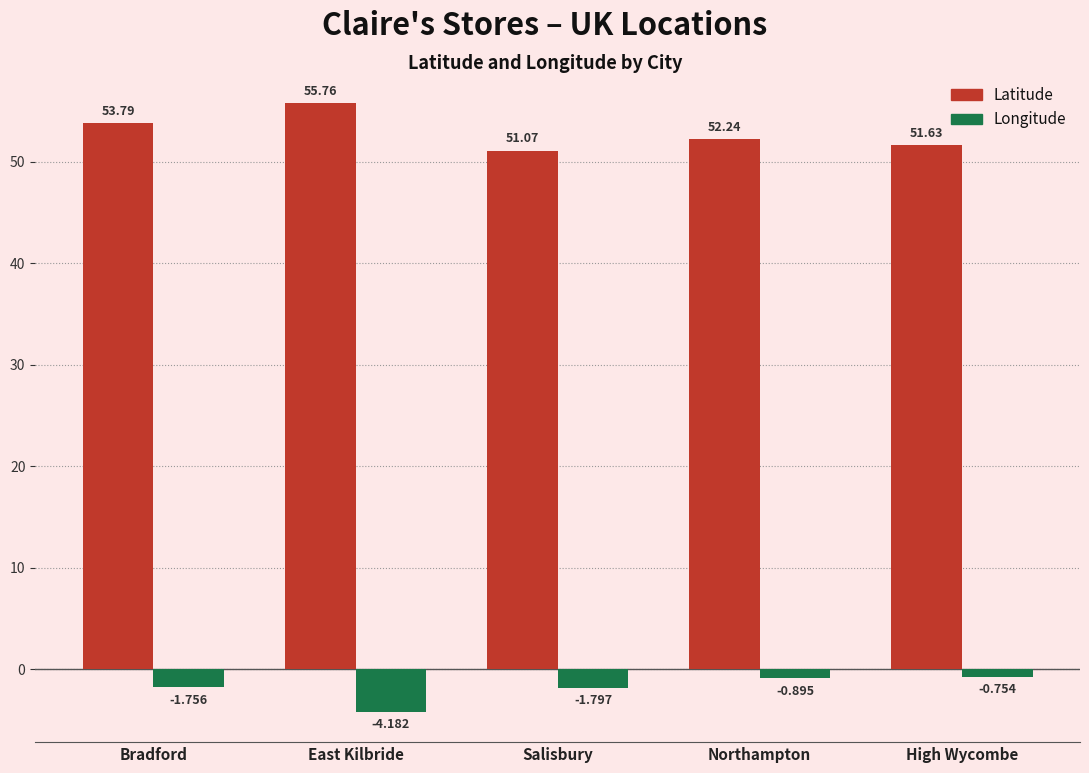

What is the difference between the highest and lowest values at Salisbury?

52.9